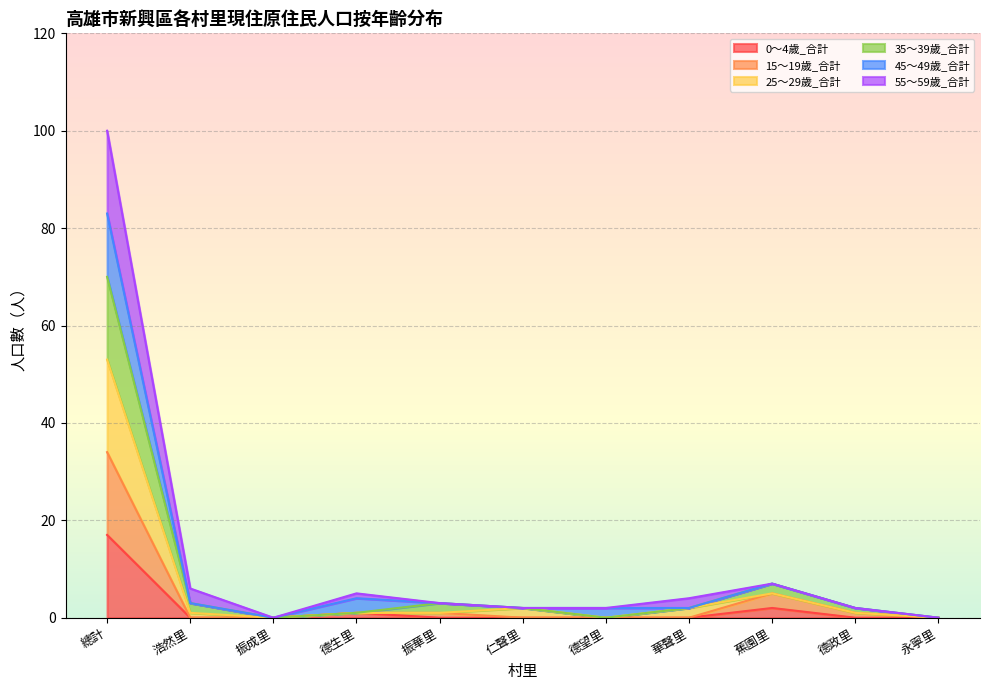

Which series changed the most between 振成里 and 永寧里?

0～4歲_合計